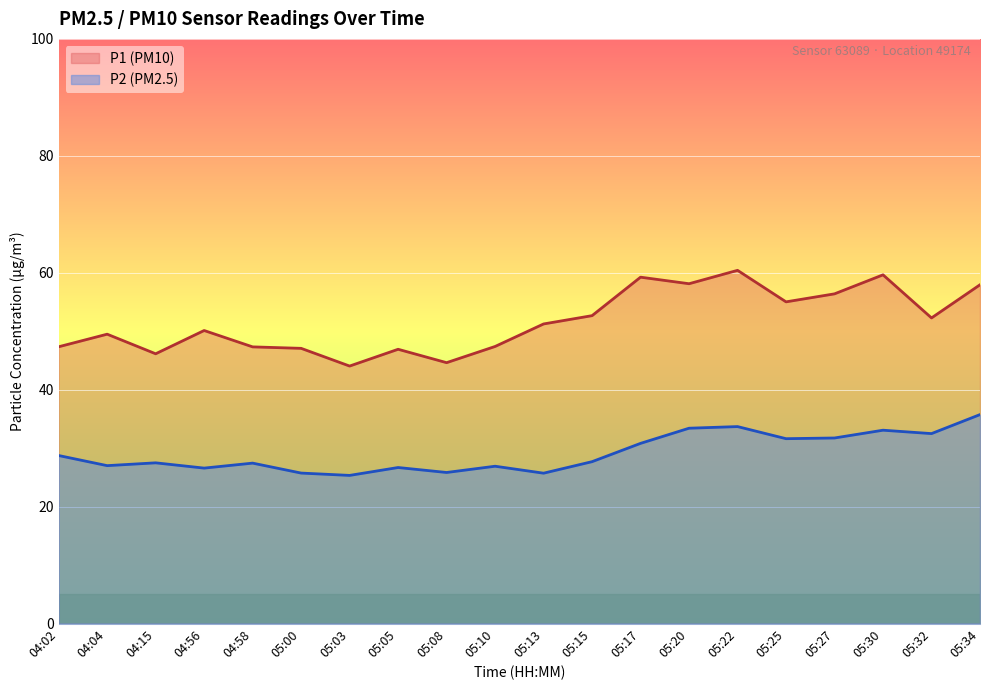

What is the label of the 19th point from the right?

04:04